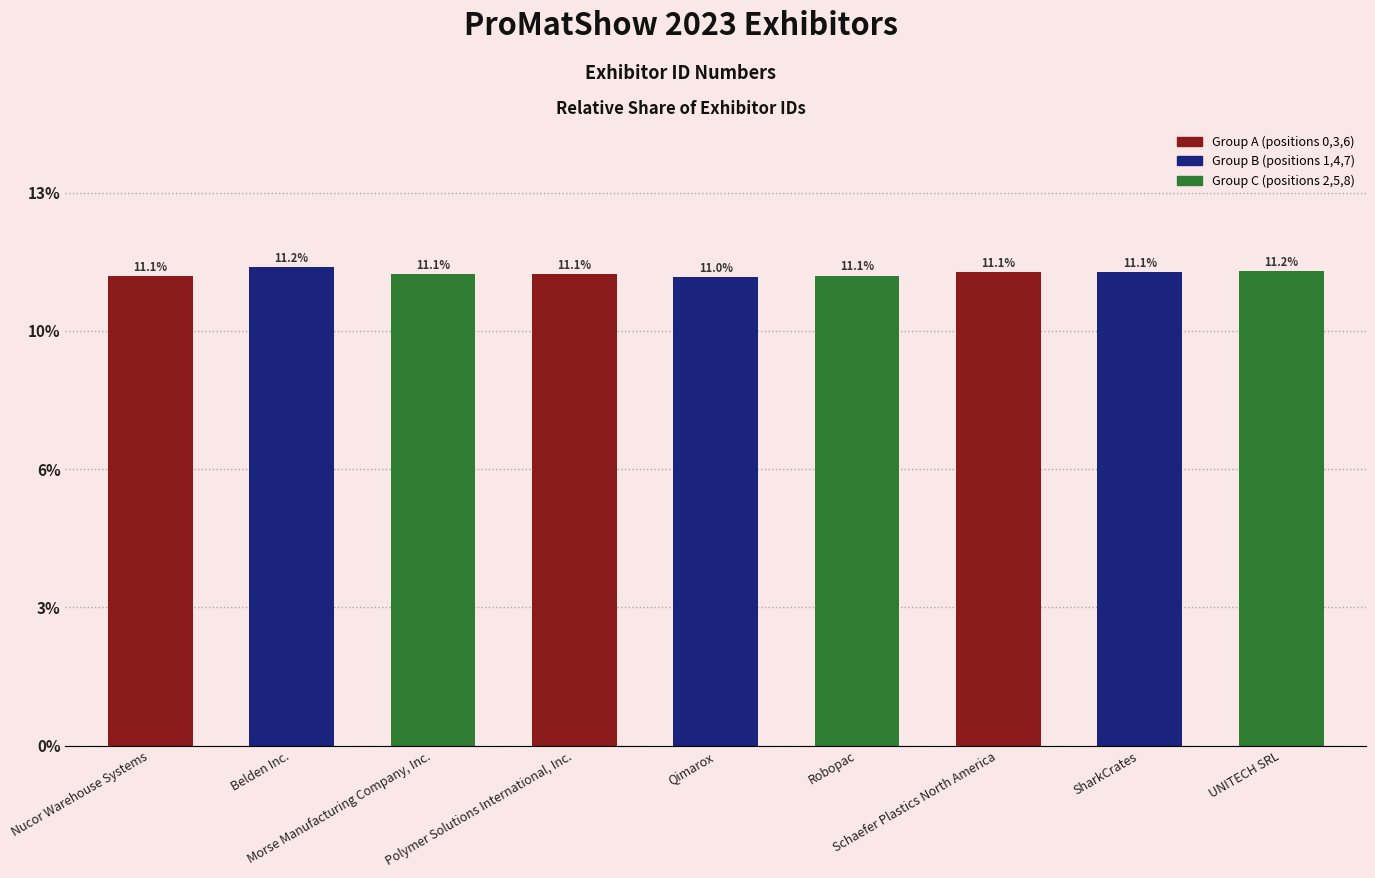

Rank the categories by value from lowest to highest.

Qimarox, Nucor Warehouse Systems, Robopac, Morse Manufacturing Company, Inc., Polymer Solutions International, Inc., SharkCrates, Schaefer Plastics North America, UNITECH SRL, Belden Inc.